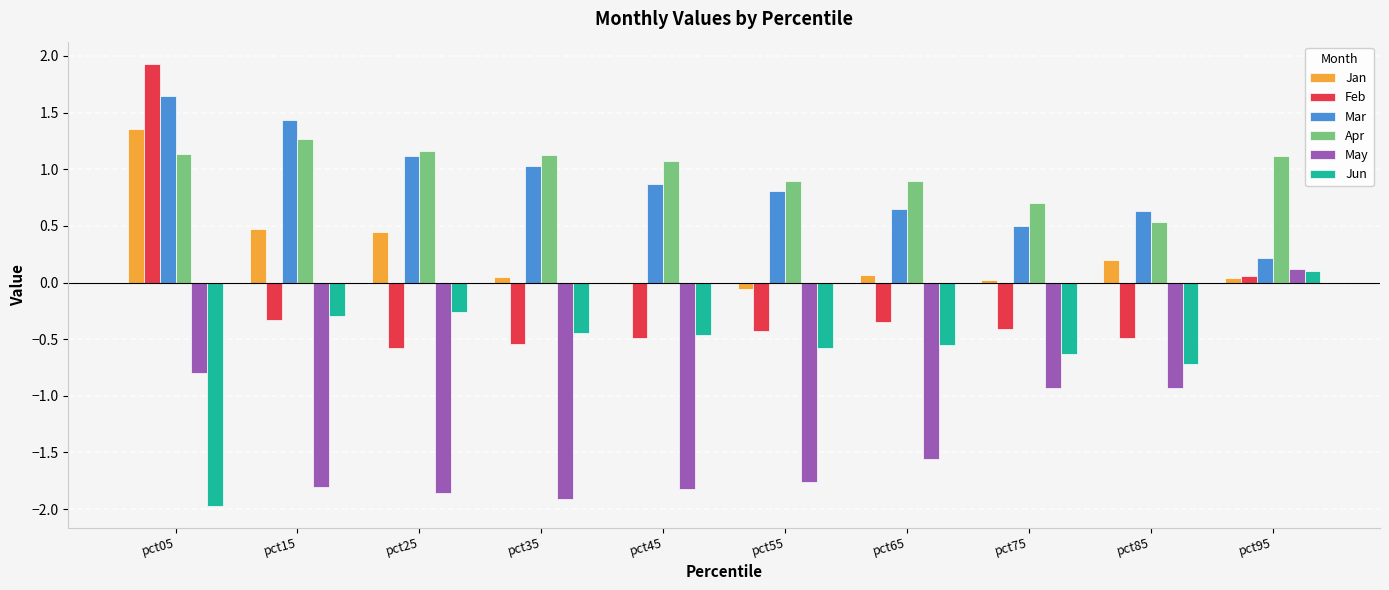

At which category is the sum across all series the highest?

pct05